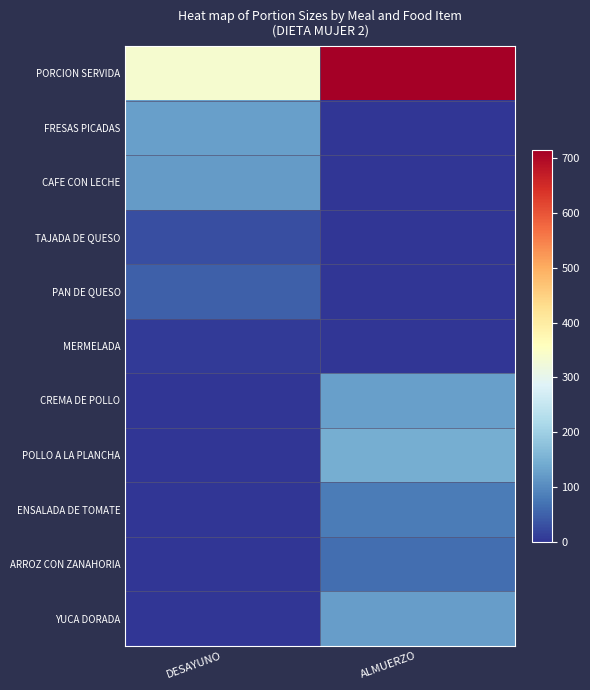

Reading right to left, extract all data points from this chart.

PORCION SERVIDA: ALMUERZO=714.6	DESAYUNO=336.3
FRESAS PICADAS: ALMUERZO=0.0	DESAYUNO=126.3
CAFE CON LECHE: ALMUERZO=0.0	DESAYUNO=122.0
TAJADA DE QUESO: ALMUERZO=0.0	DESAYUNO=30.0
PAN DE QUESO: ALMUERZO=0.0	DESAYUNO=50.0
MERMELADA: ALMUERZO=0.0	DESAYUNO=8.0
CREMA DE POLLO: ALMUERZO=126.7	DESAYUNO=0.0
POLLO A LA PLANCHA: ALMUERZO=145.3	DESAYUNO=0.0
ENSALADA DE TOMATE: ALMUERZO=83.5	DESAYUNO=0.0
ARROZ CON ZANAHORIA: ALMUERZO=64.3	DESAYUNO=0.0
YUCA DORADA: ALMUERZO=124.5	DESAYUNO=0.0